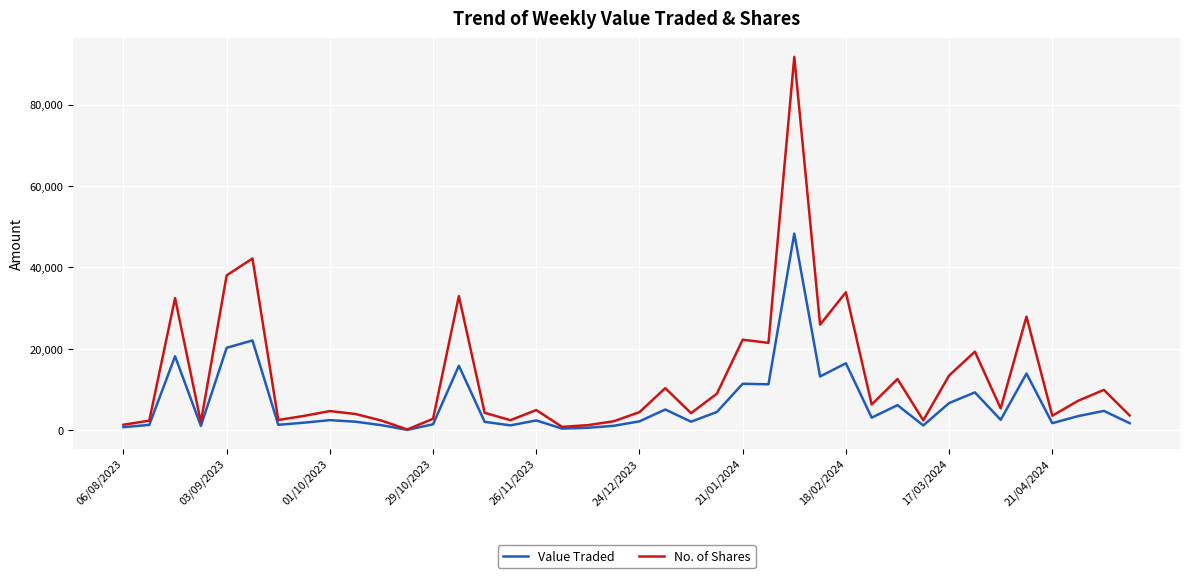

Which series has the largest total across all categories?

No. of Shares